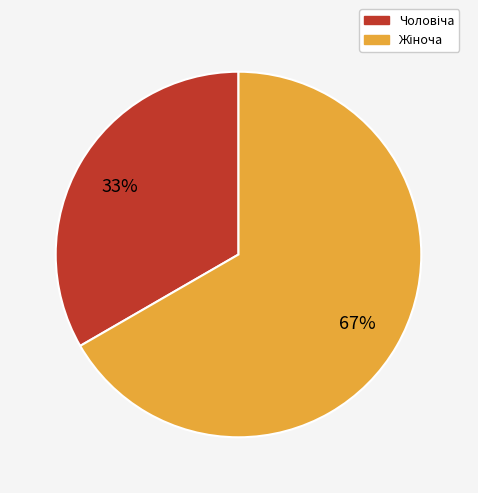

How many segments does this pie chart have?

2